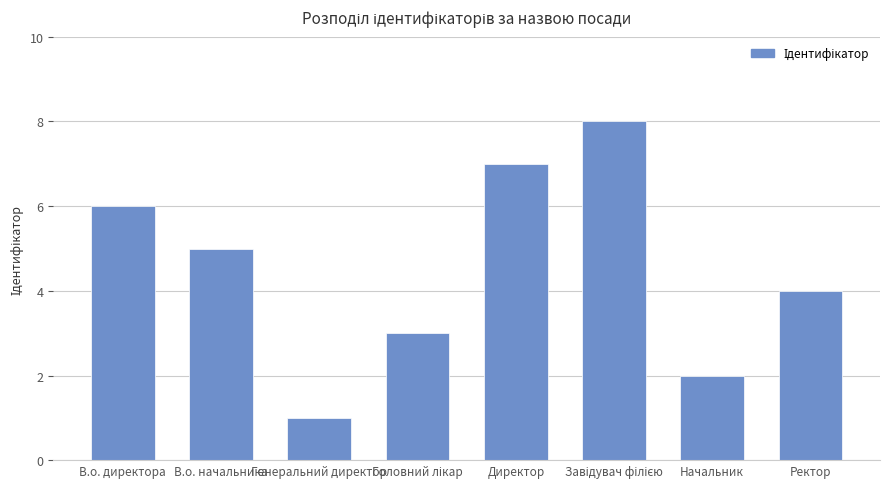

How many data points are less than 5?

4